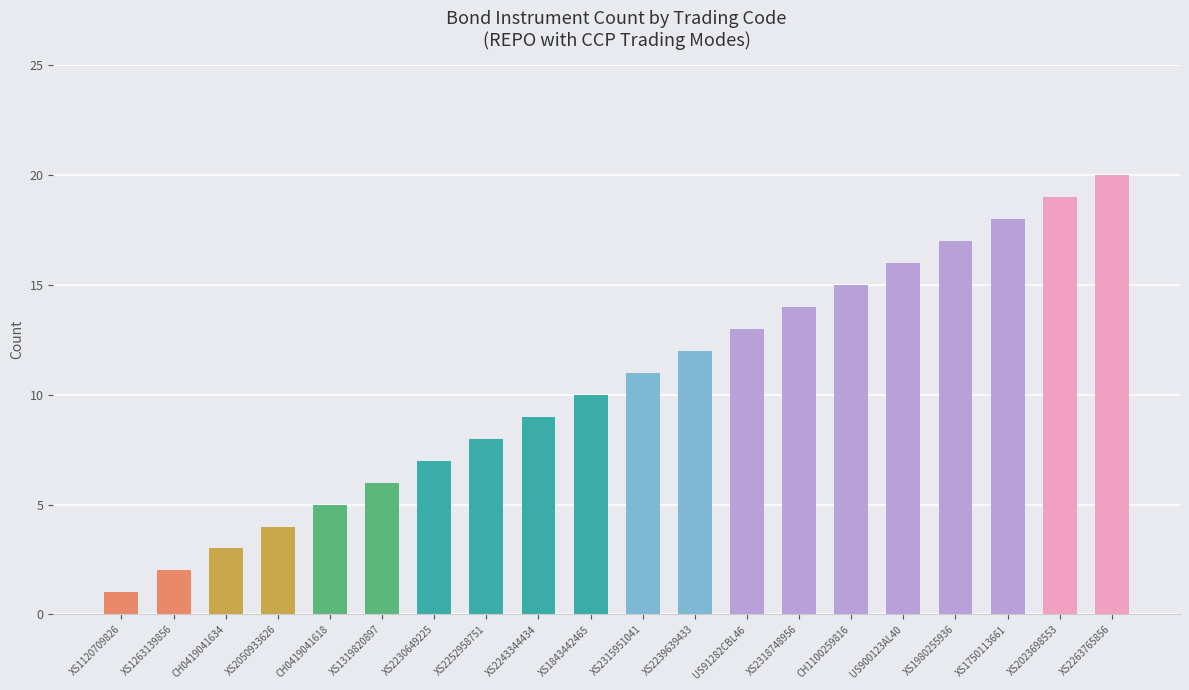

Reading left to right, extract all data points from this chart.

XS1120709826=1	XS1263139856=2	CH0419041634=3	XS2050933626=4	CH0419041618=5	XS1319820897=6	XS2230649225=7	XS2252958751=8	XS2243344434=9	XS1843442465=10	XS2315951041=11	XS2239639433=12	US91282CBL46=13	XS2318748956=14	CH1100259816=15	US900123AL40=16	XS1980255936=17	XS1750113661=18	XS2023698553=19	XS2263765856=20